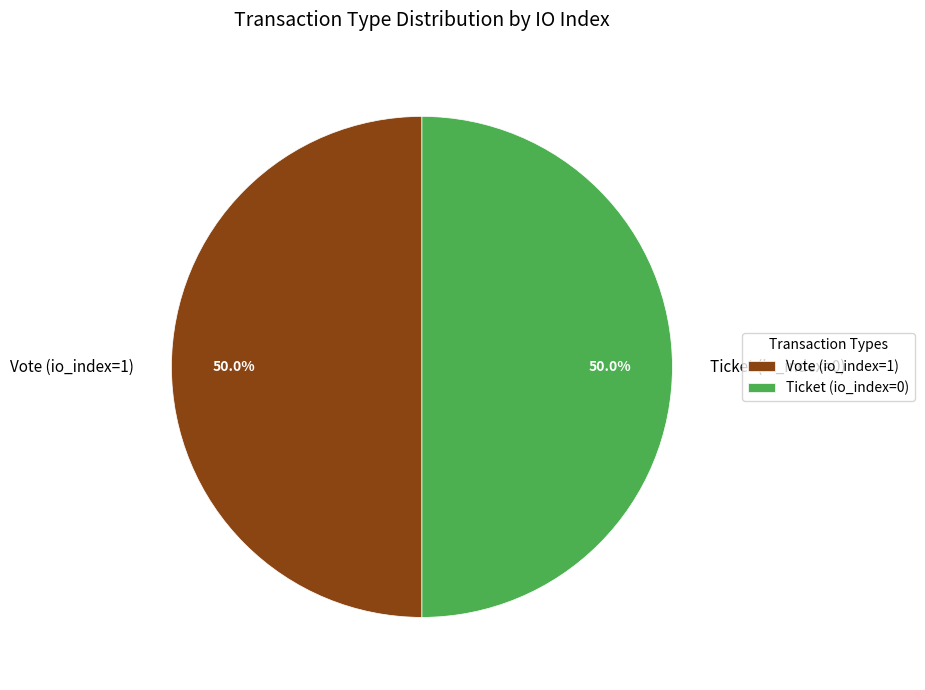

Approximately how many times larger is the value at Ticket (io_index=0) compared to Vote (io_index=1)?

1.0